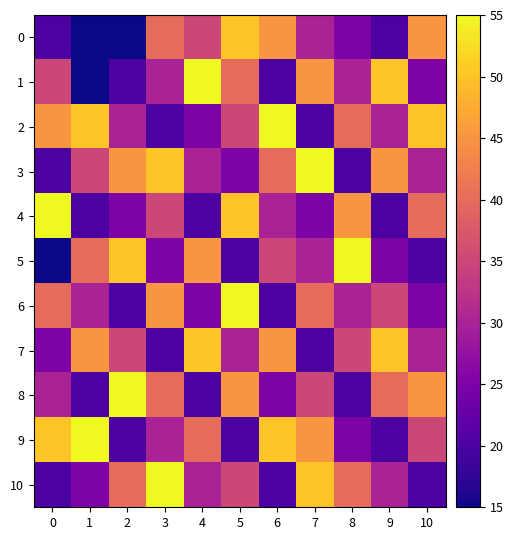

Which label corresponds to the smallest value in the chart?

1